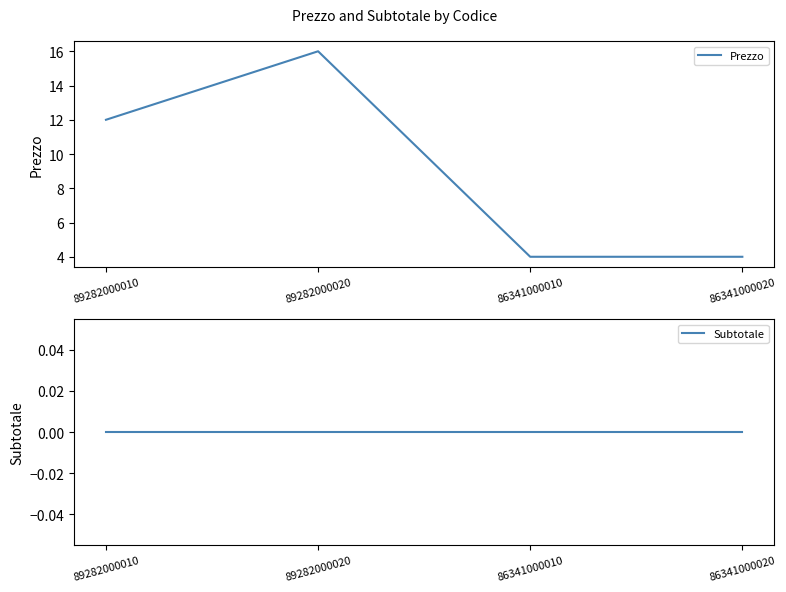

Is it true that Prezzo equals 12 at 89282000010?

True